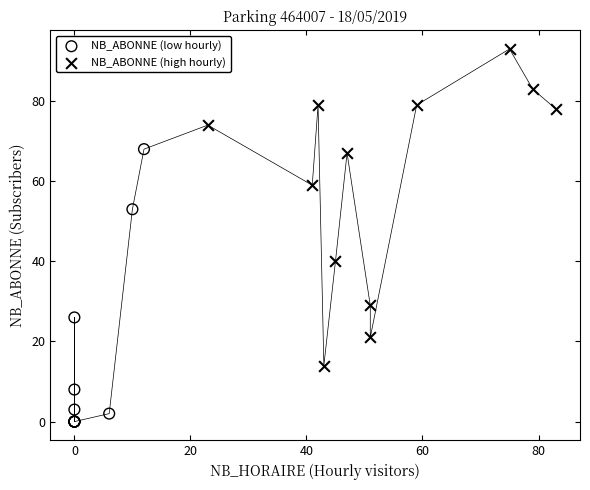

What are all the series names shown in the legend?

NB_ABONNE (low hourly), NB_ABONNE (high hourly)